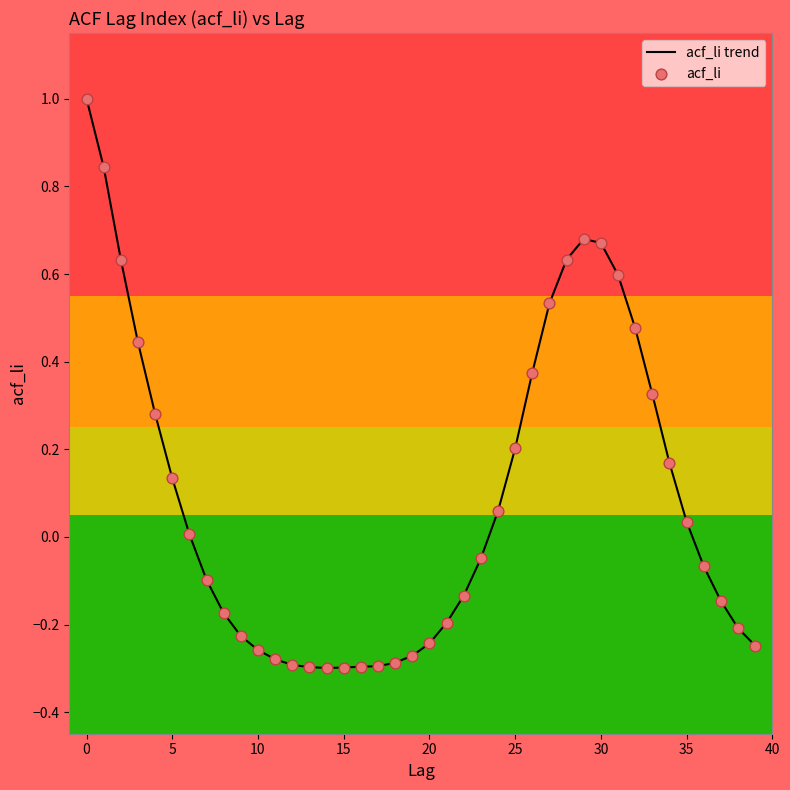

What is the maximum value shown in the chart?

1.0